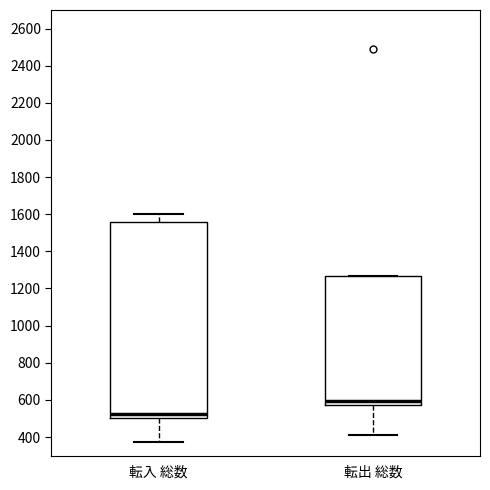

Which box's median line is the lowest?

転入 総数